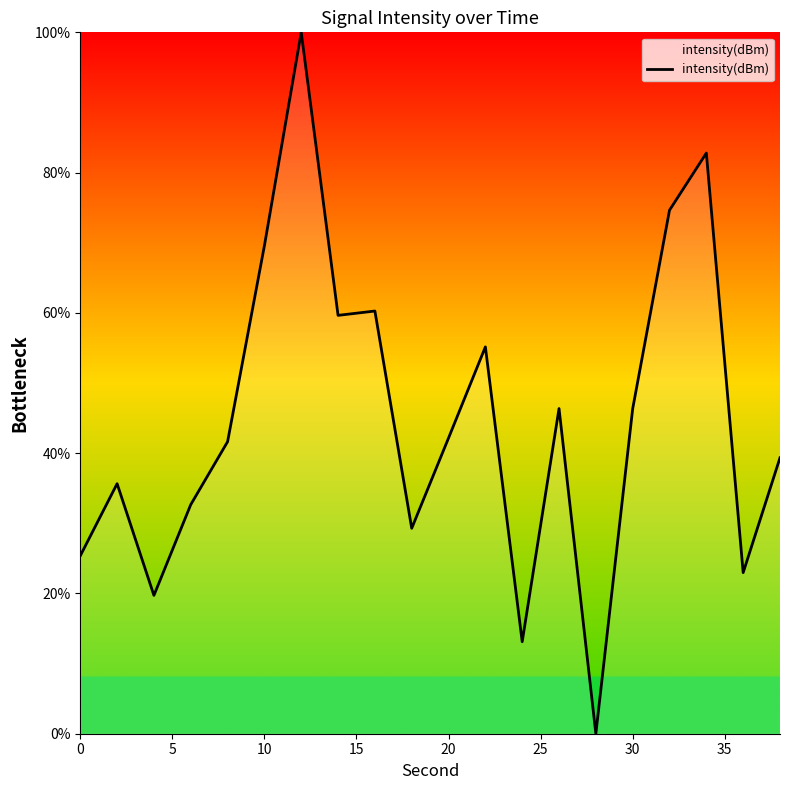

What is the maximum value shown in the chart?

100.0